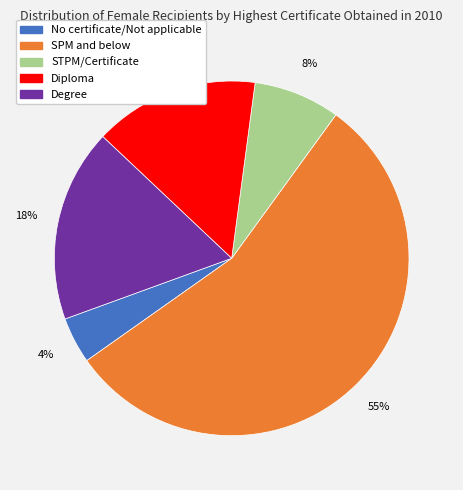

To the nearest percent, what is the difference between the SPM and below and No certificate/Not applicable slice percentages?

51%